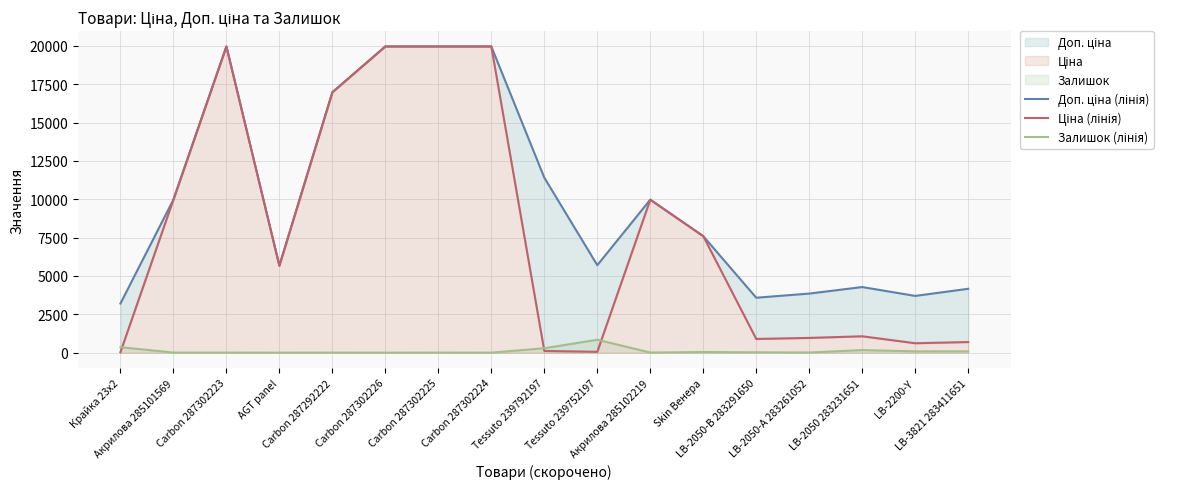

True or false: Доп. ціна (лінія) and Залишок (лінія) cross at least once.

False